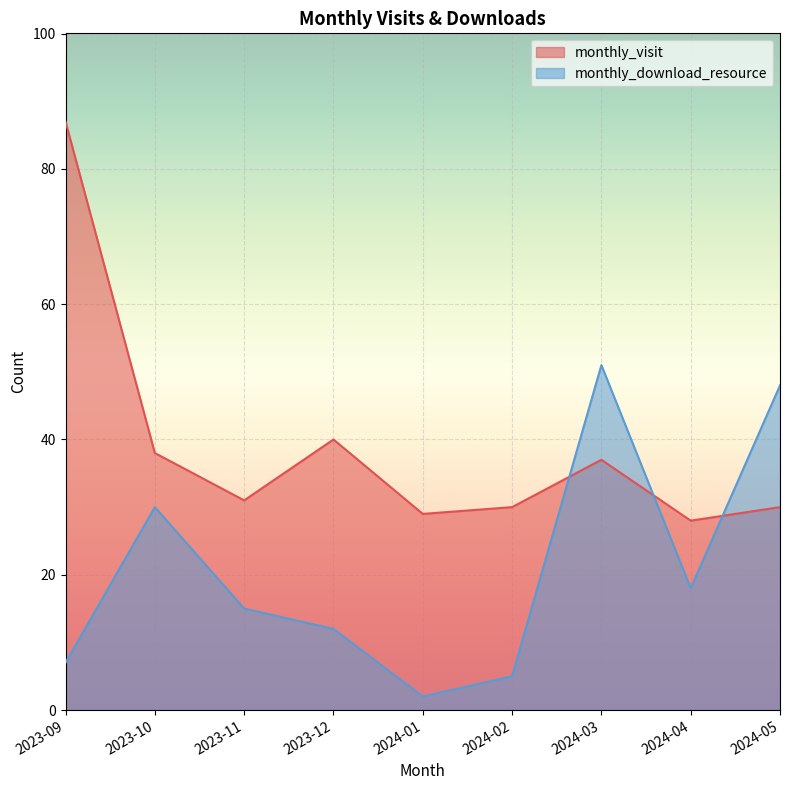

How many lines are shown in the chart?

2